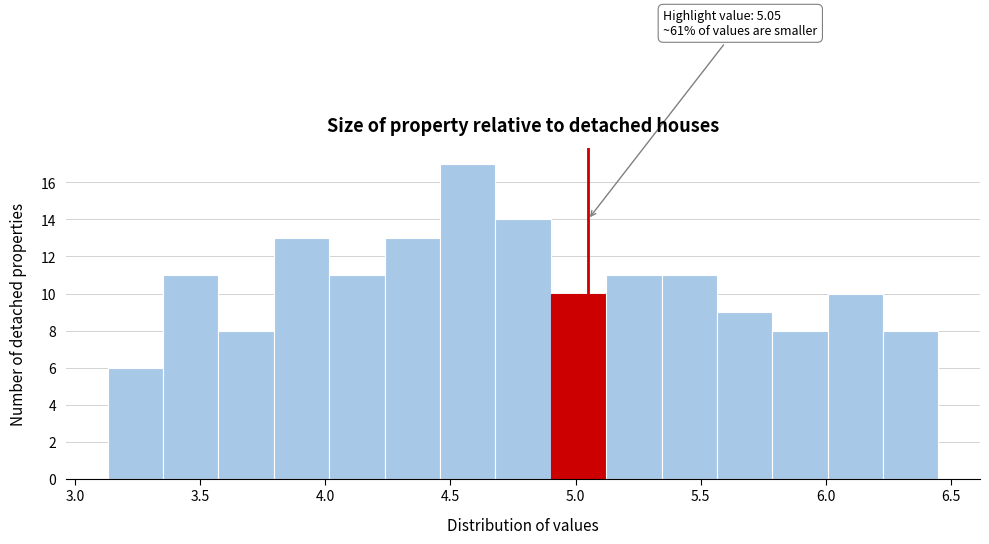

Which range on the x-axis has the tallest bar?

4.45 to 4.70